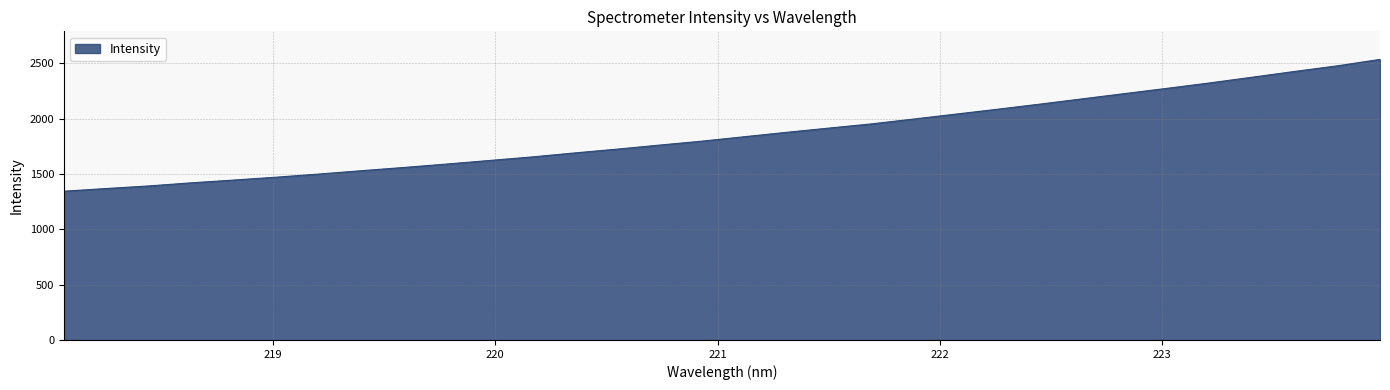

What is the smallest value displayed?

1344.4